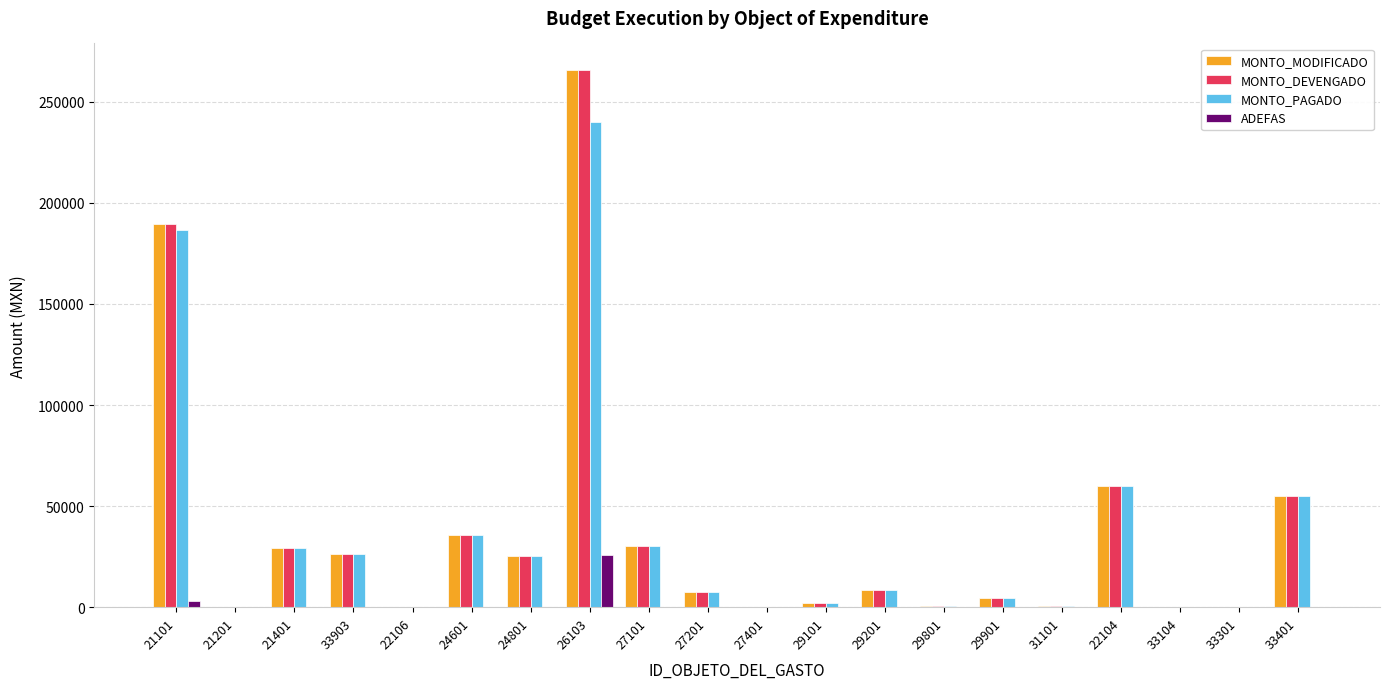

At which category is the sum across all series the highest?

26103